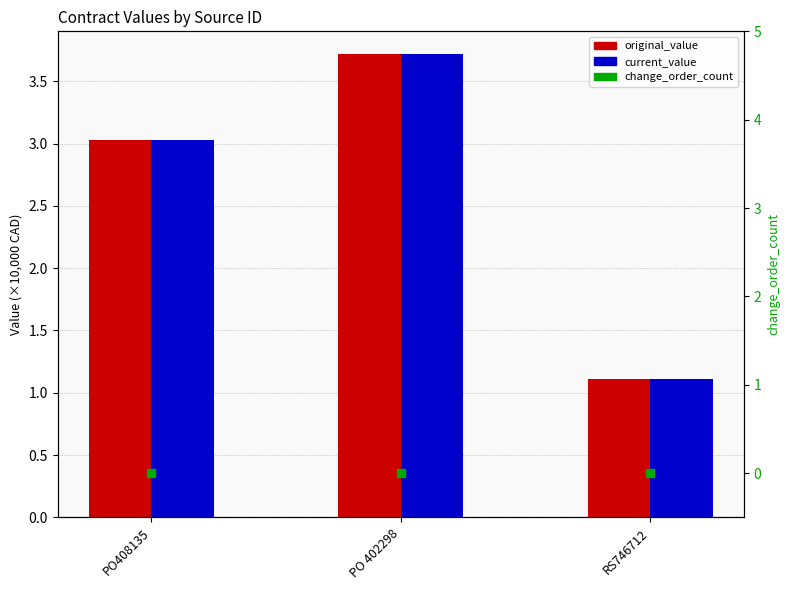

Which series has the largest Y range (max minus min)?

original_value